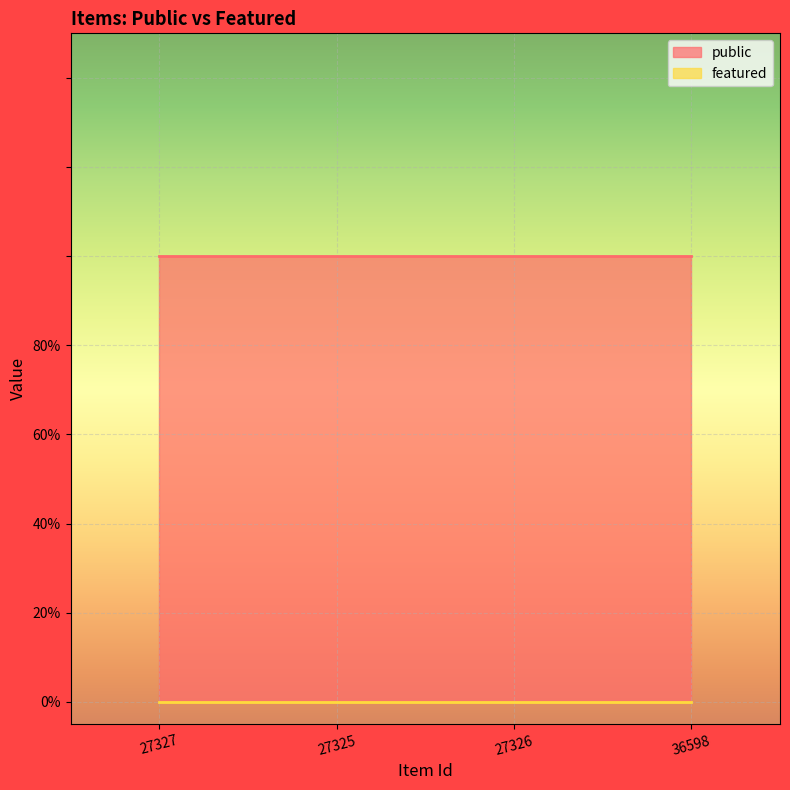

What is the spread (max minus min) of values at 27325?

1